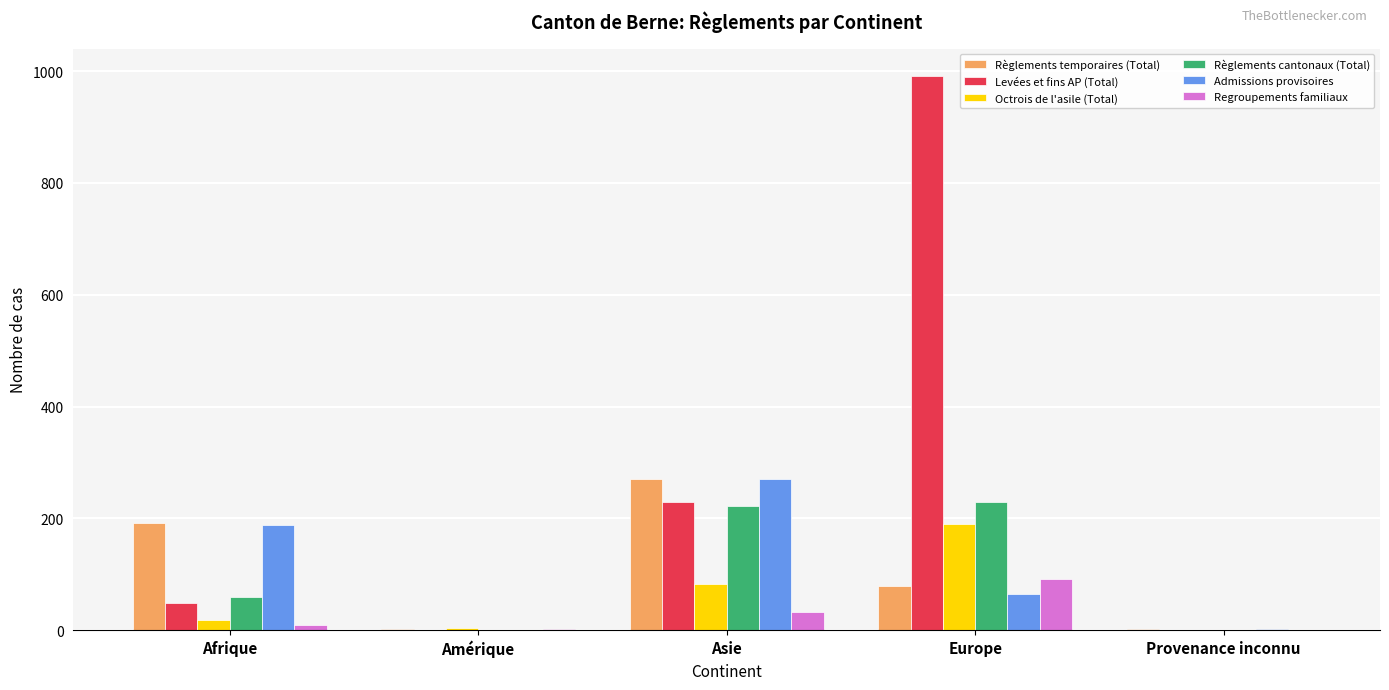

The value of Regroupements familiaux at Asie is 32. True or false?

True